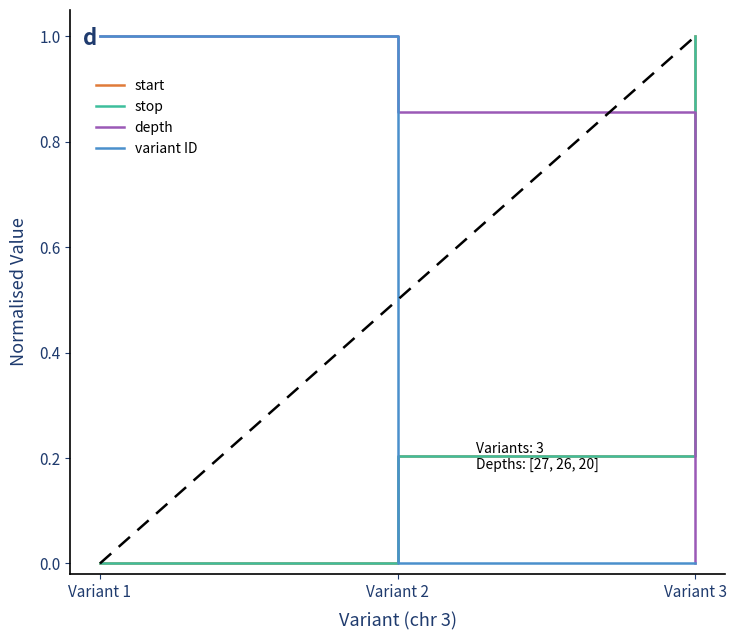

Which series has the largest range (max minus min)?

start